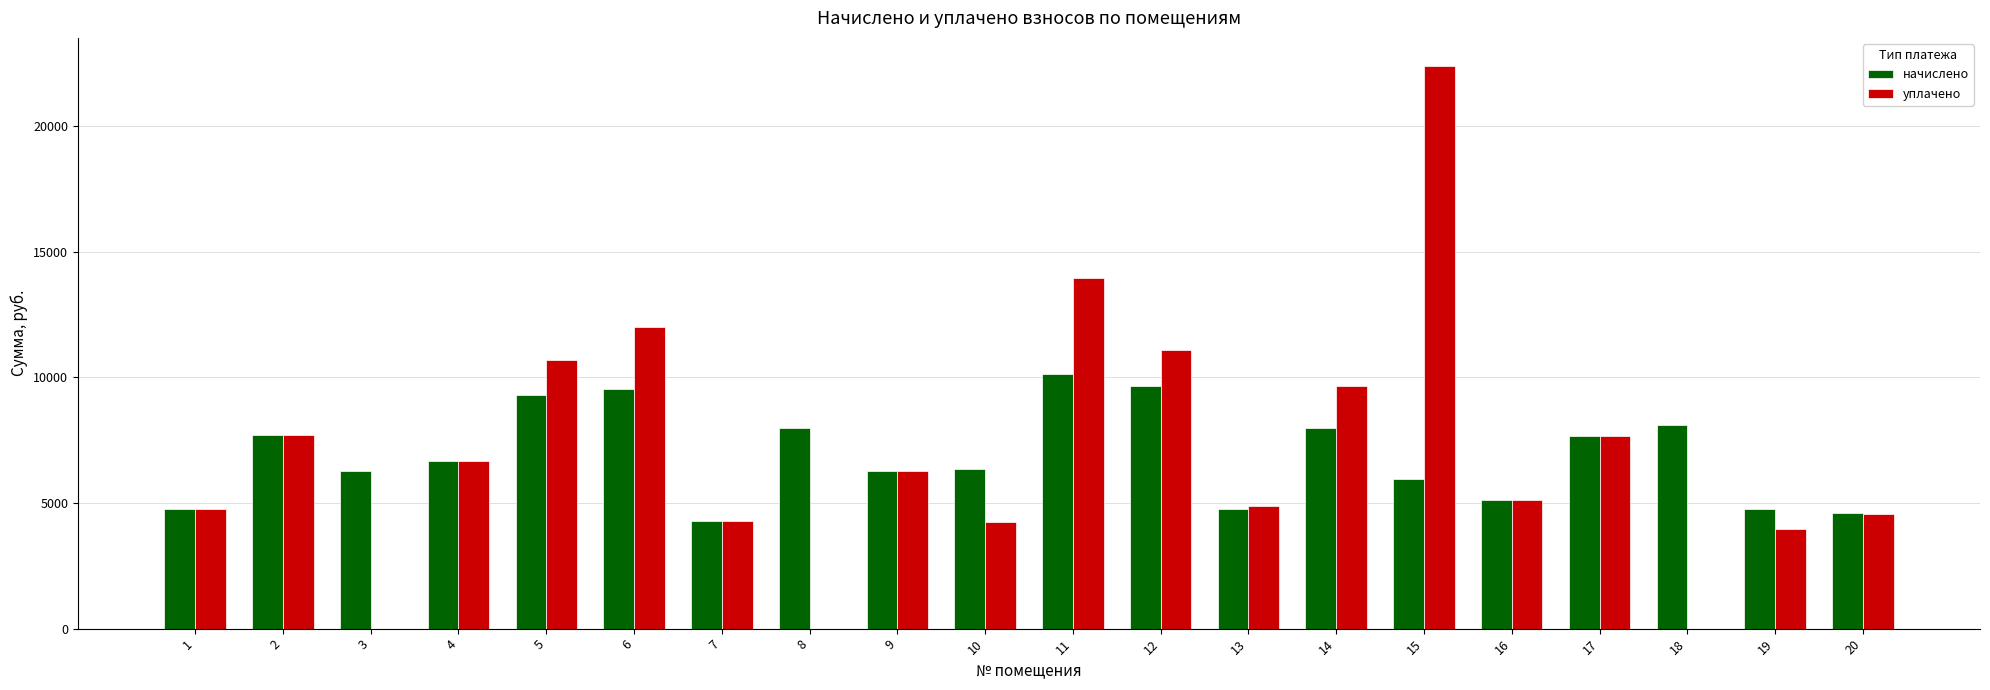

Count the number of data series in this chart.

2